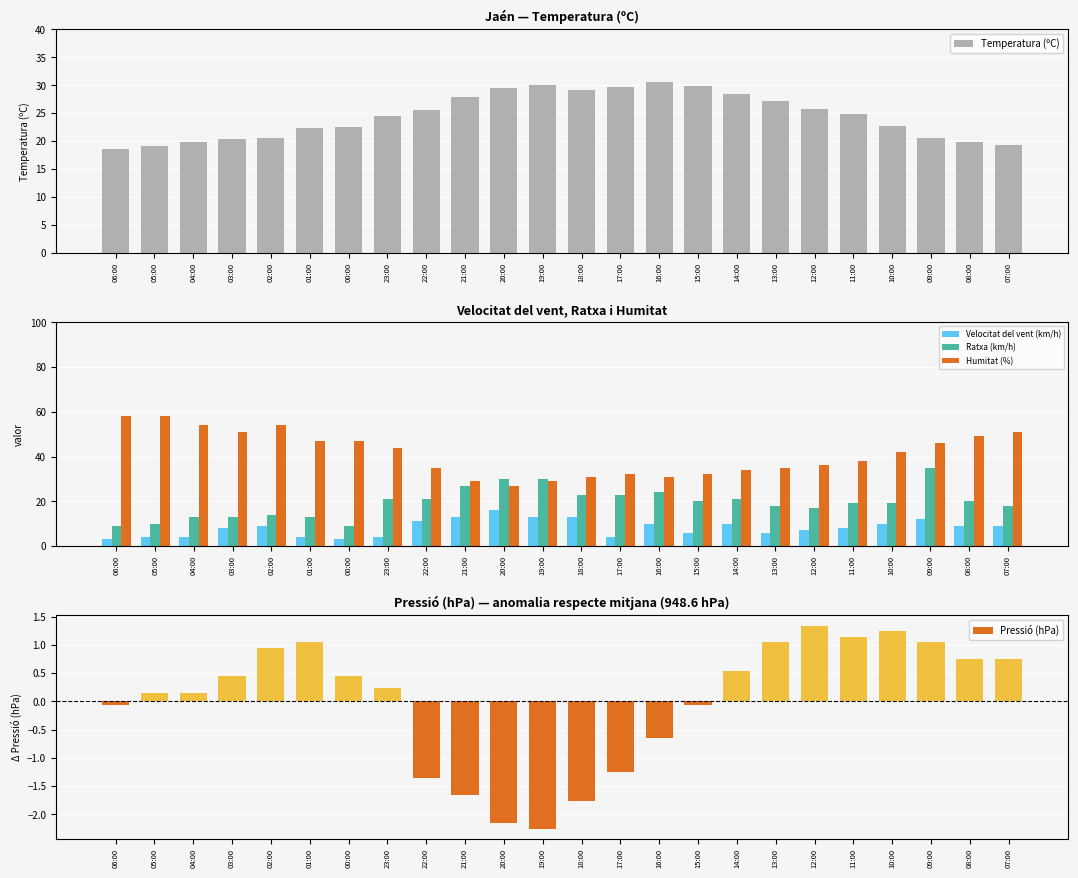

Which series changed the most between 06:00 and 19:00?

Humitat (%)